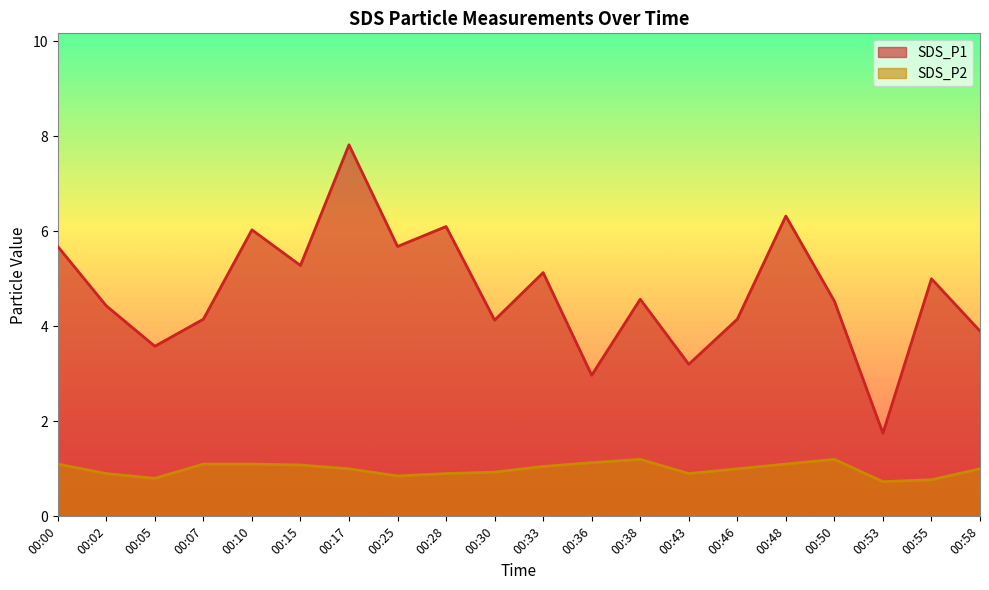

Between 00:05 and 00:38, which series saw the biggest shift?

SDS_P1